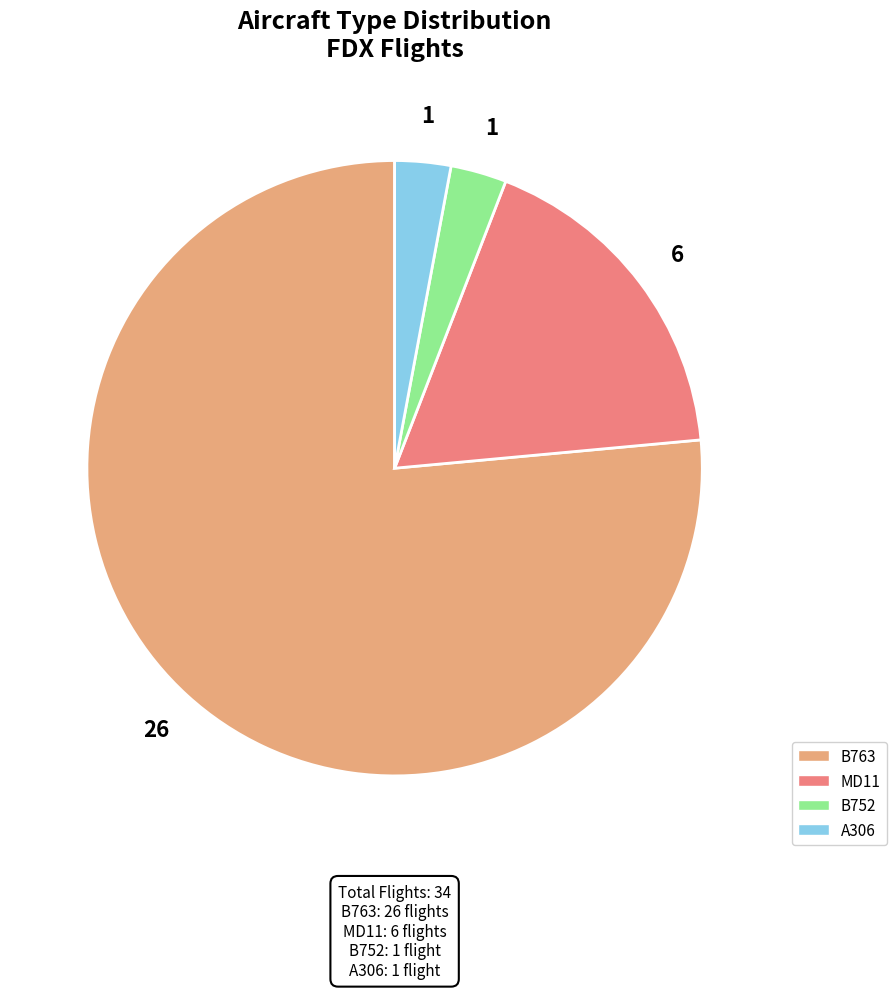

Approximately how many times larger is the value at A306 compared to B752?

1.0